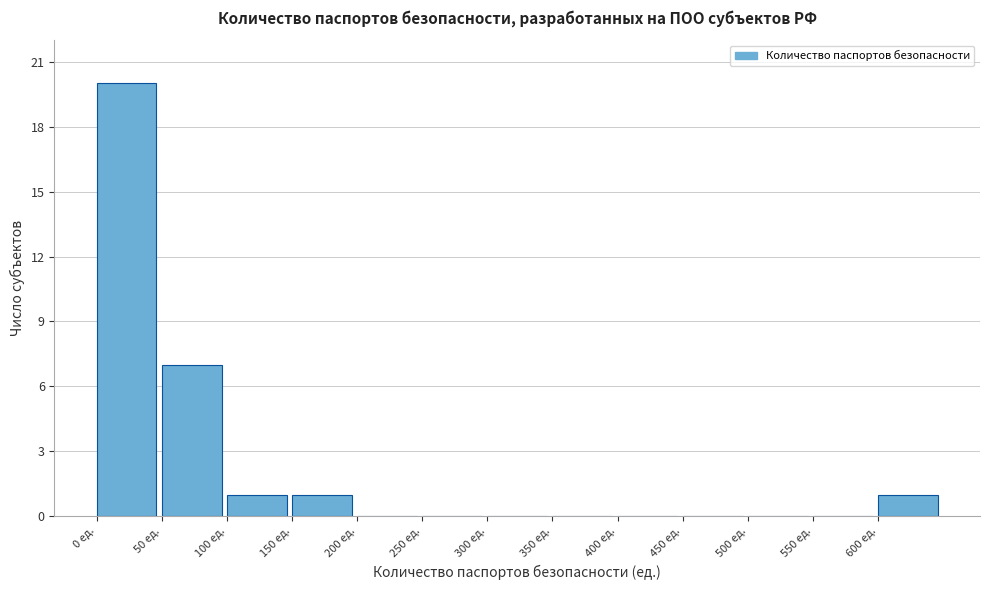

Reading left to right, list every bar in this chart as the range it spans on the x-axis followed by its height. The values are not printed on the chart, so give them approximately, as read against the axis.

0 to 50: 20
50 to 100: 7
100 to 150: 1
150 to 200: 1
200 to 250: 0
250 to 300: 0
300 to 350: 0
350 to 400: 0
400 to 450: 0
450 to 500: 0
500 to 550: 0
550 to 600: 0
600 to 650: 1